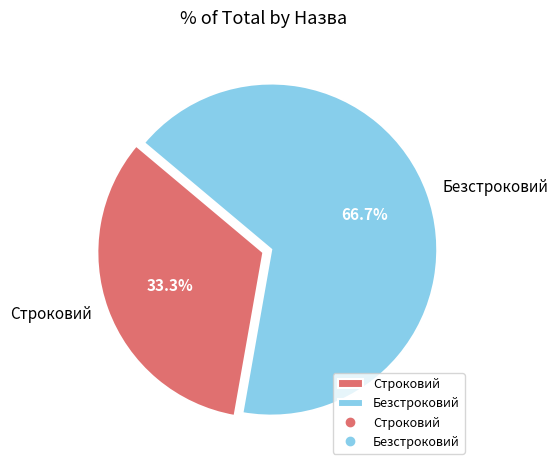

To the nearest percent, what is the difference between the Строковий and Безстроковий slice percentages?

33%